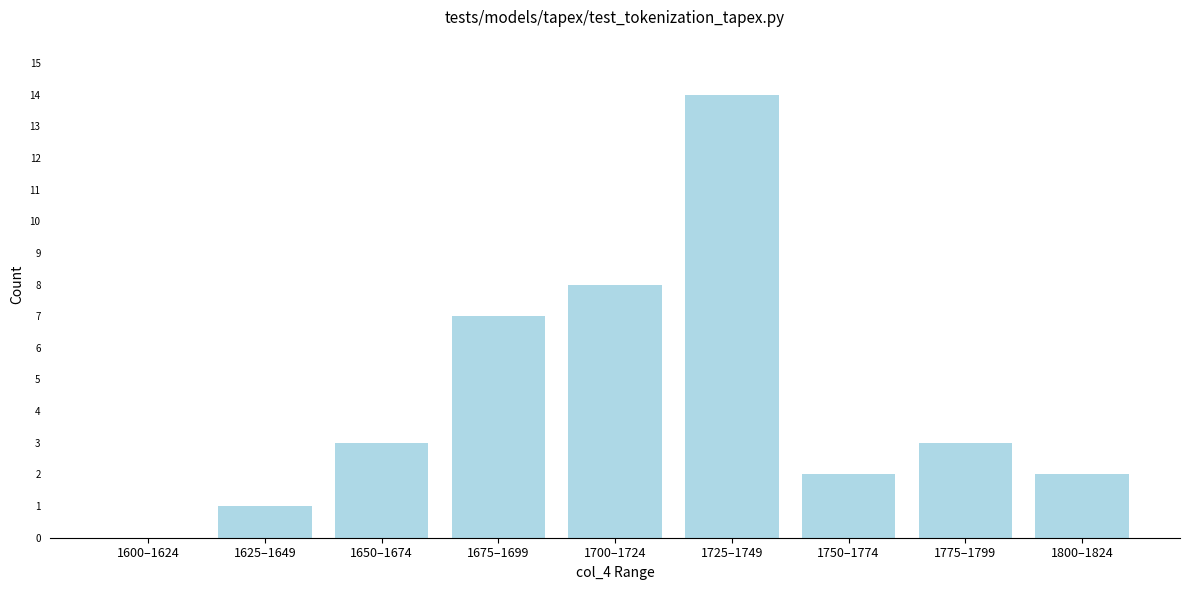

Reading left to right, list all the values displayed in this chart.

1600–1624=0	1625–1649=1	1650–1674=3	1675–1699=7	1700–1724=8	1725–1749=14	1750–1774=2	1775–1799=3	1800–1824=2